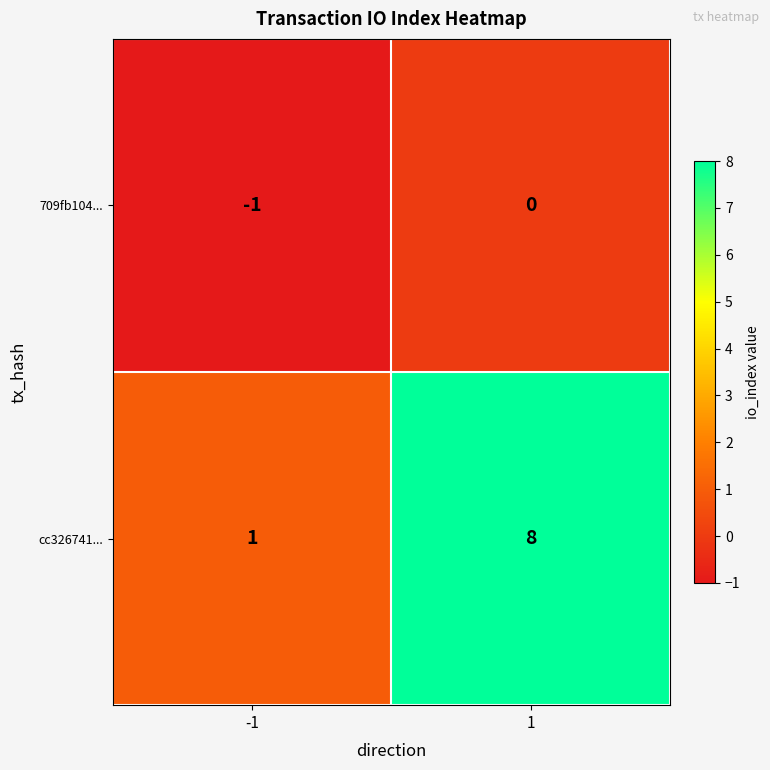

Between -1 and 1, which series saw the biggest shift?

cc326741...